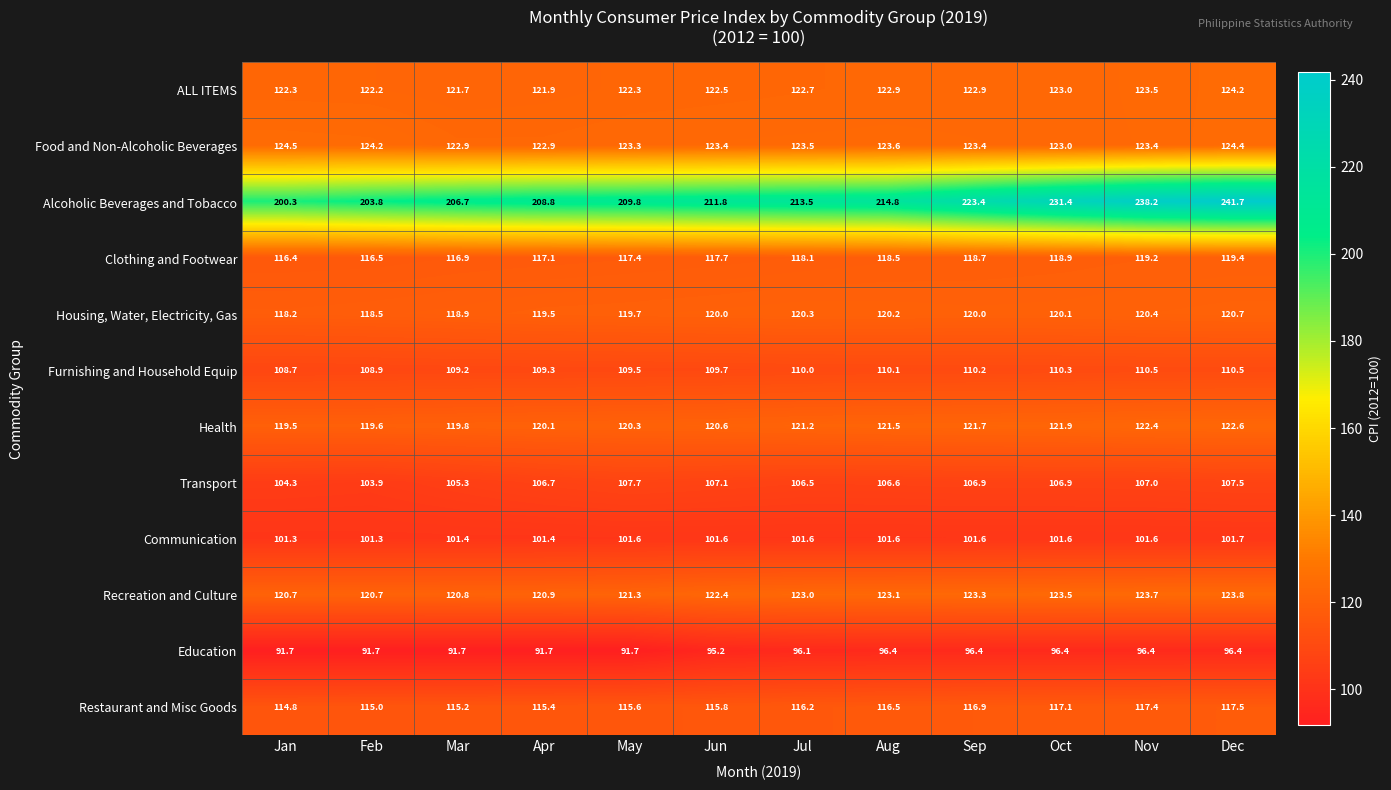

Is the value of Transport at Jun greater than the value of Health at Jun?

No